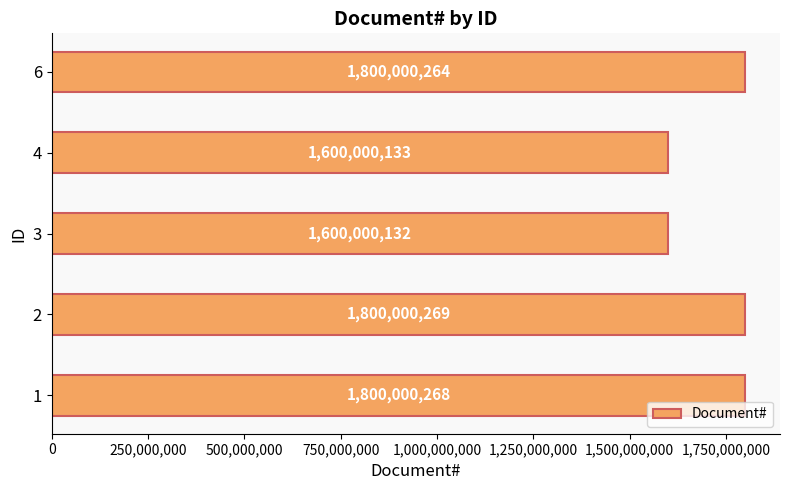

Rank the categories by value from highest to lowest.

2, 1, 6, 4, 3